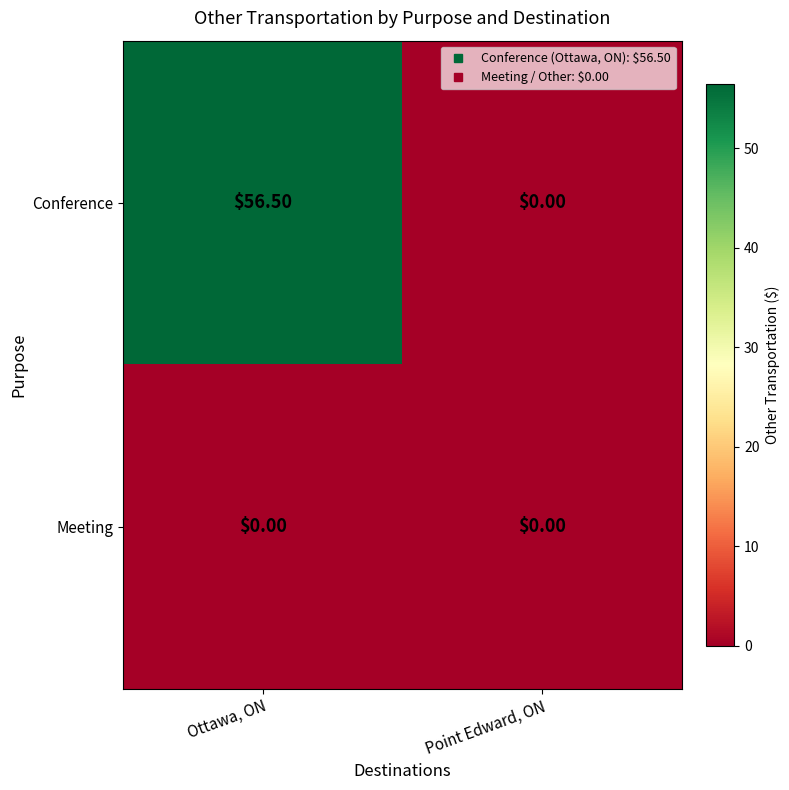

List the series in order of their peak value, lowest first.

Meeting, Conference